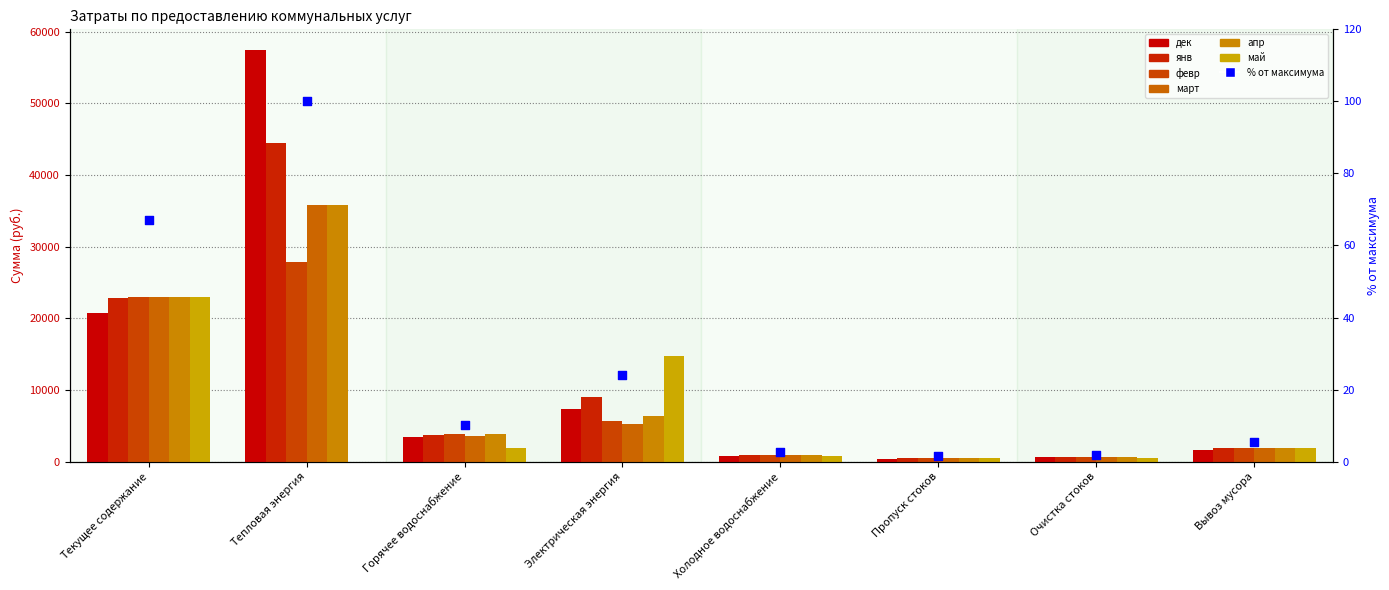

Which series contains the highest Y value?

дек